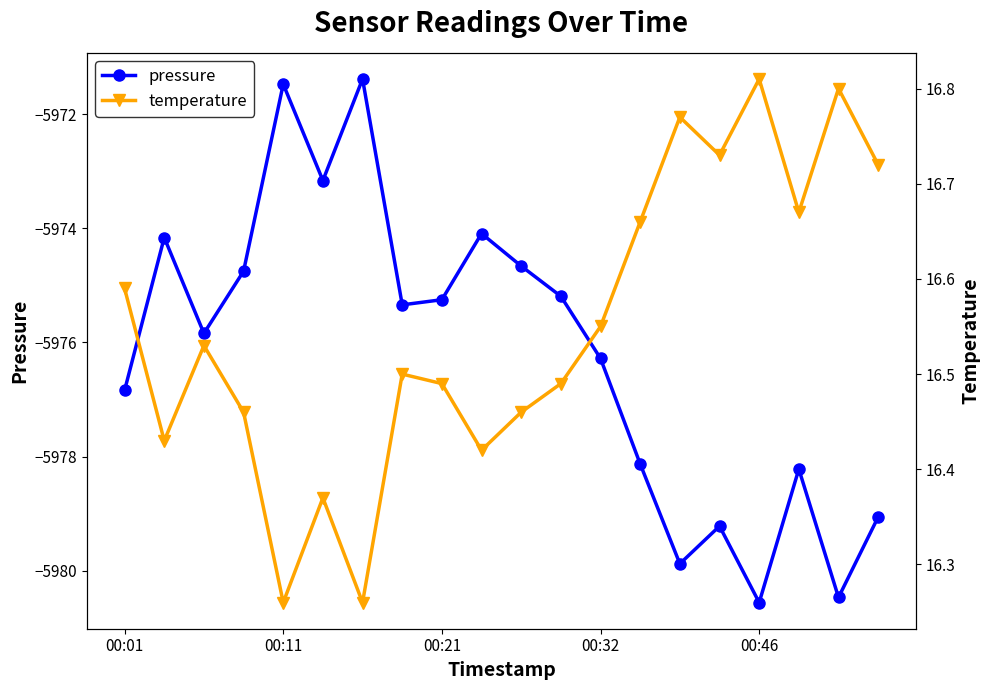

Rank the series by their average value, from highest to lowest.

temperature, pressure